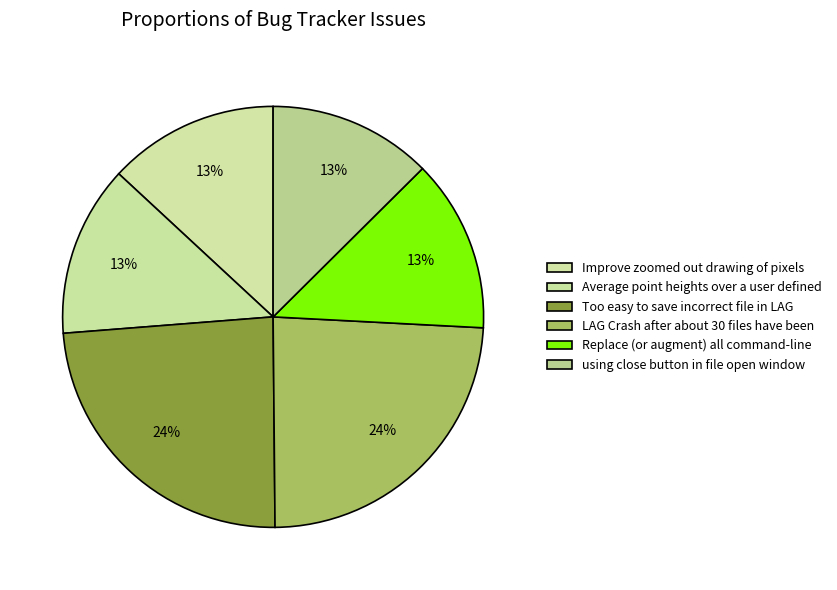

How many slices are in this pie chart?

6